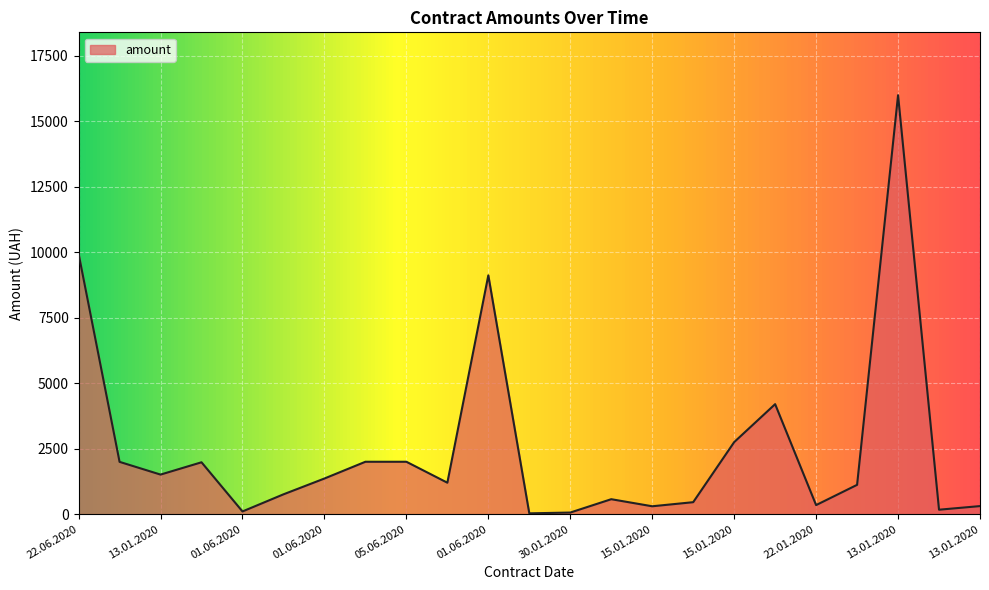

How many values are below 1200?

11